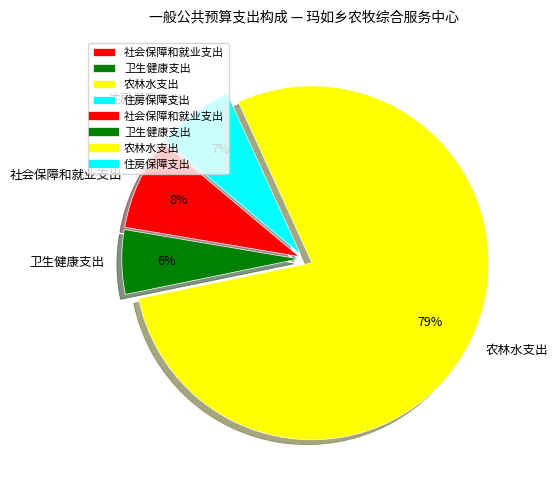

The 住房保障支出 slice represents 16% of the pie. True or false?

False